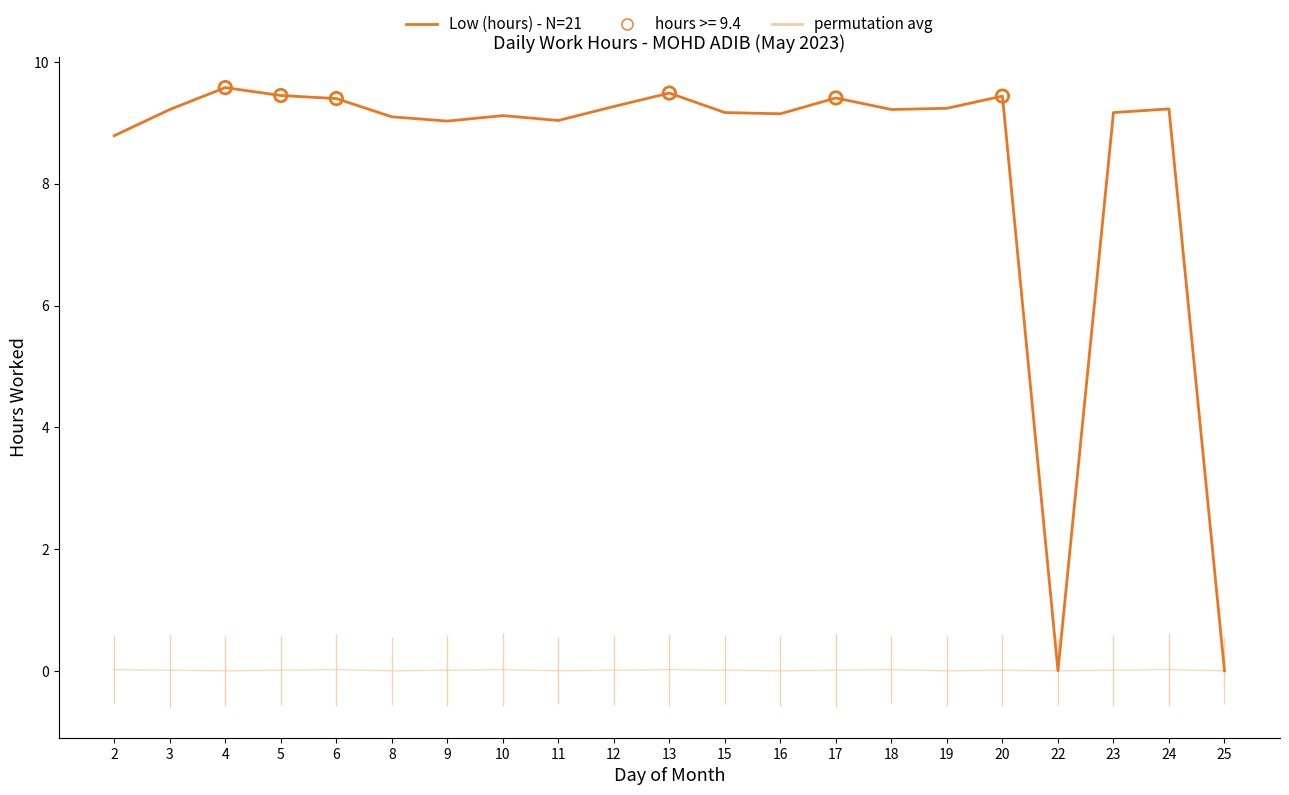

Is the value of Low (hours) - N=21 at 12 greater than the value of permutation avg at 20?

Yes